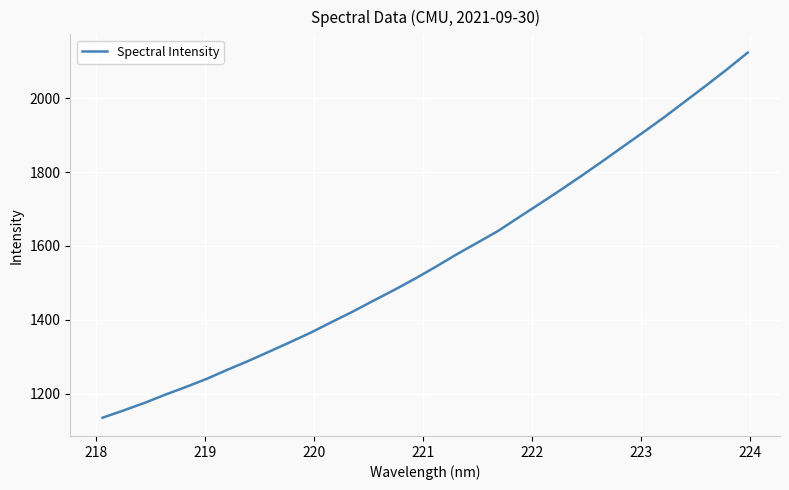

How many categories are shown in the chart?

32